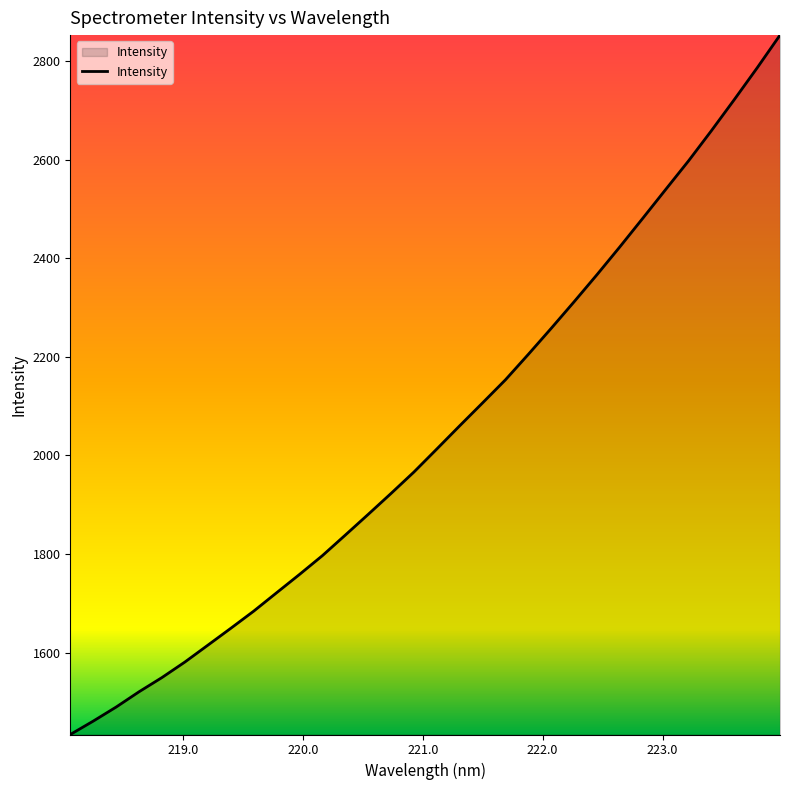

What is the difference between the maximum and minimum values?

1419.4